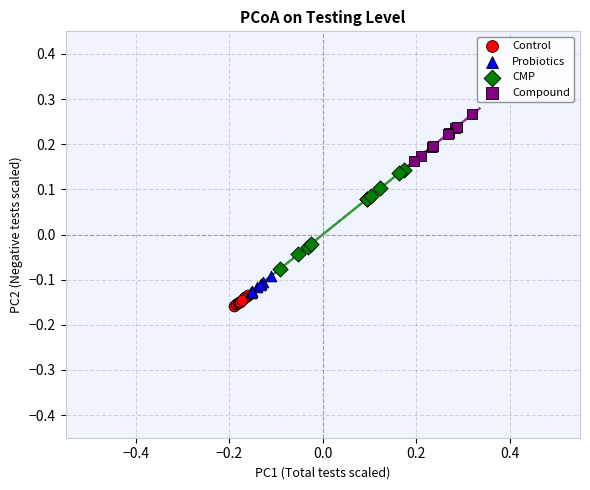

Which series contains the lowest Y value?

Control